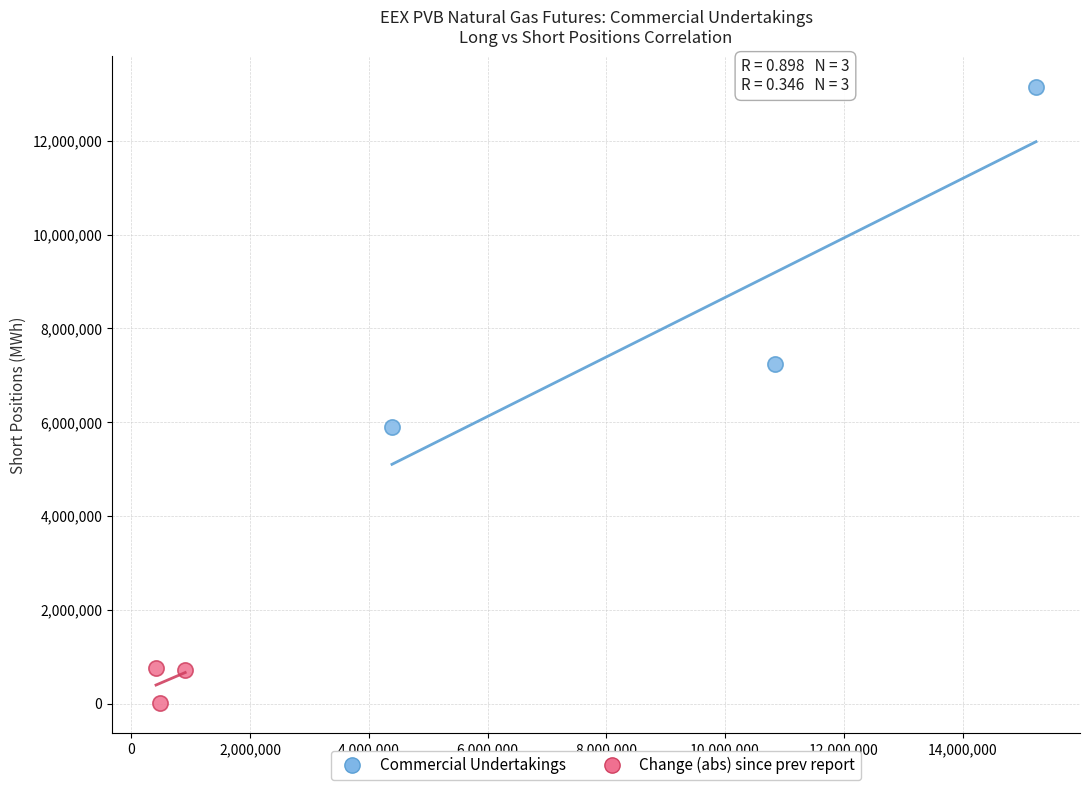

Which series has the widest spread of Y values?

Commercial Undertakings